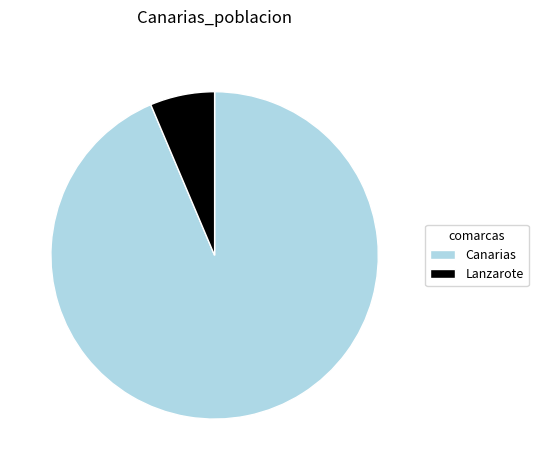

True or false: Canarias accounts for 94% of the total.

True